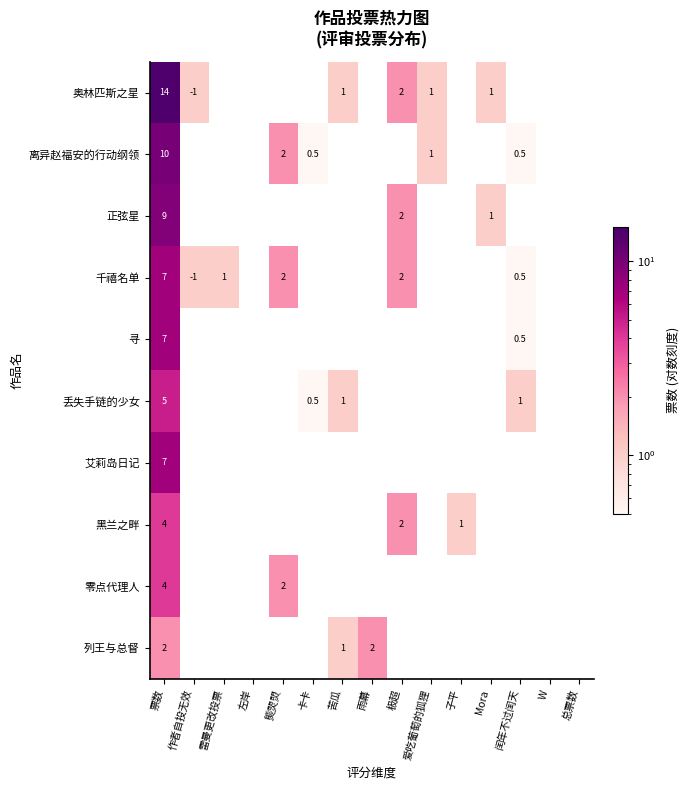

Is it true that 正弦星 equals 1.0 at 极超?

False